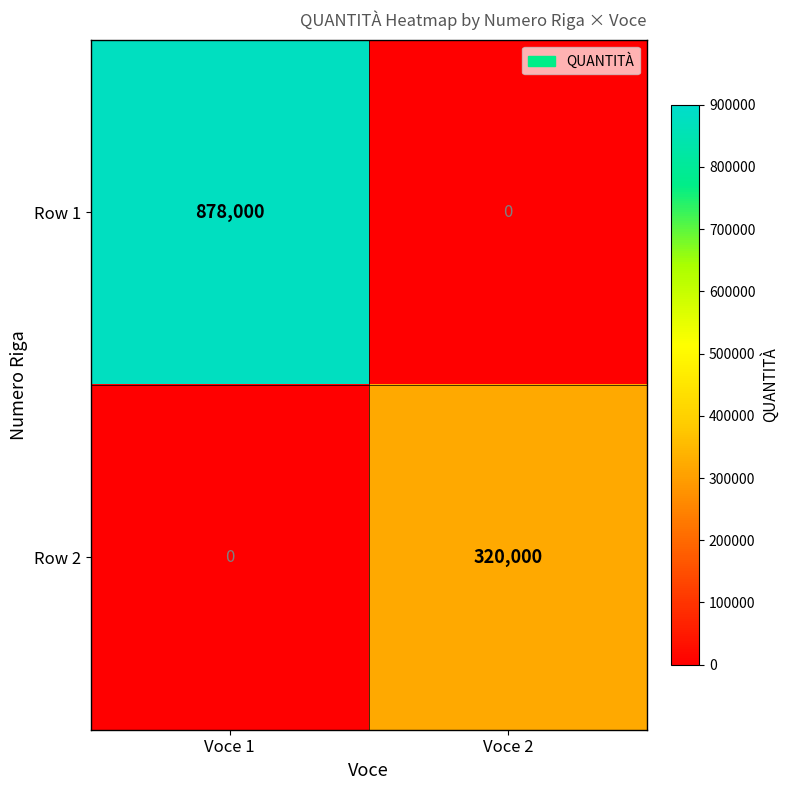

At which category is the sum across all series the highest?

Voce 1